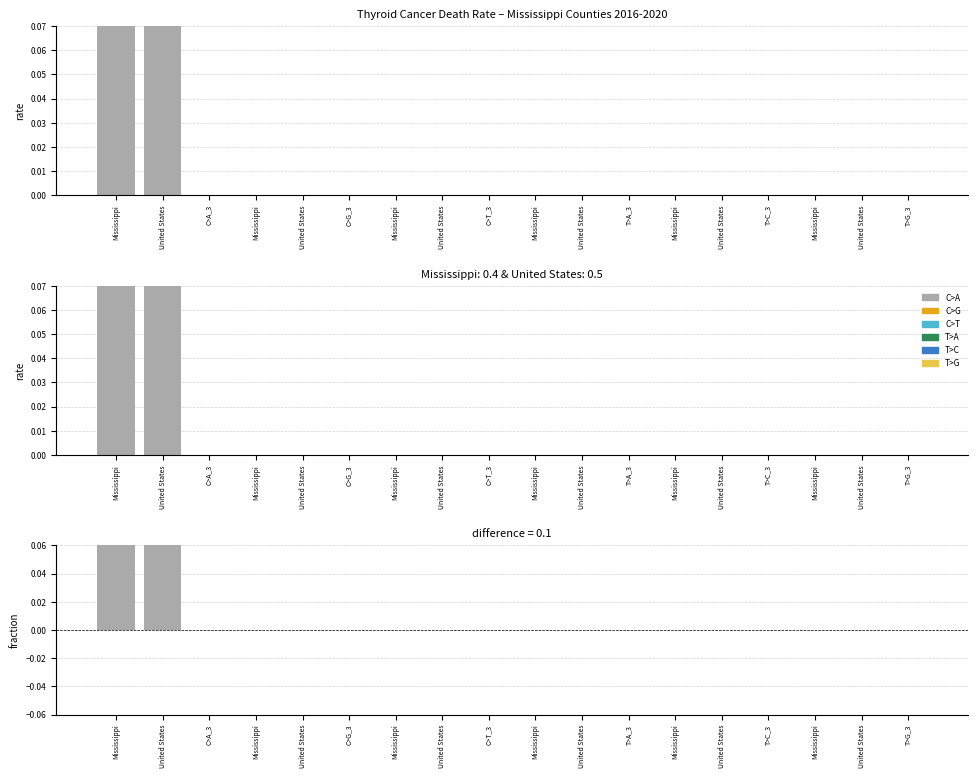

True or false: T>C has a value of 0.0 at Mississippi.

True